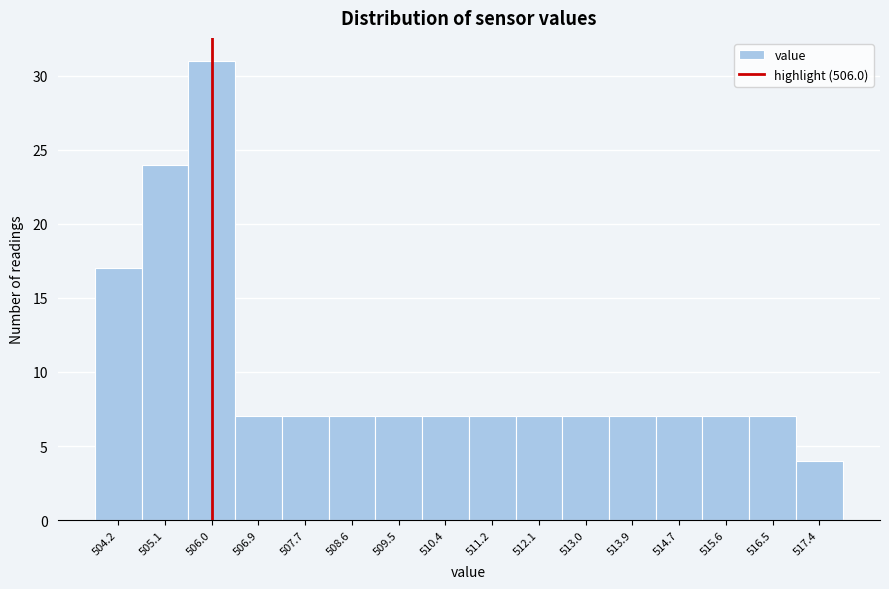

How tall is the bar that spans 507.3 to 508.2 on the x-axis? Neither the bar edges nor the heights are printed on the chart, so give them approximately, as read against the axes.

7